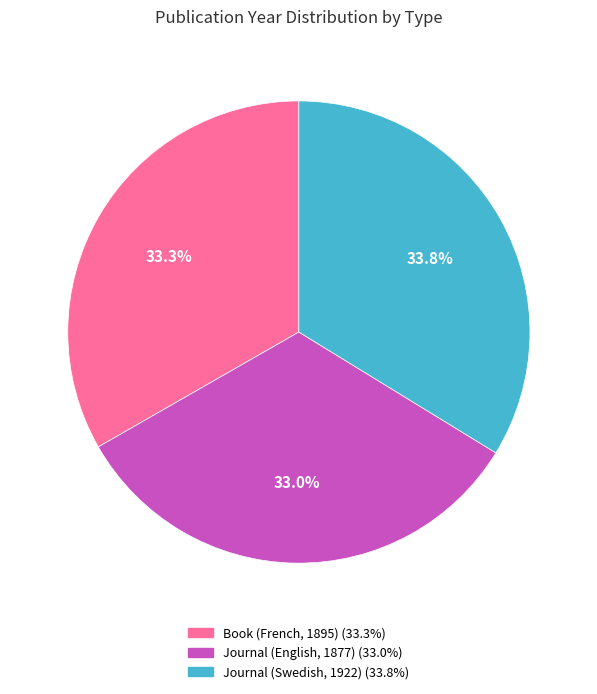

How many segments does this pie chart have?

3